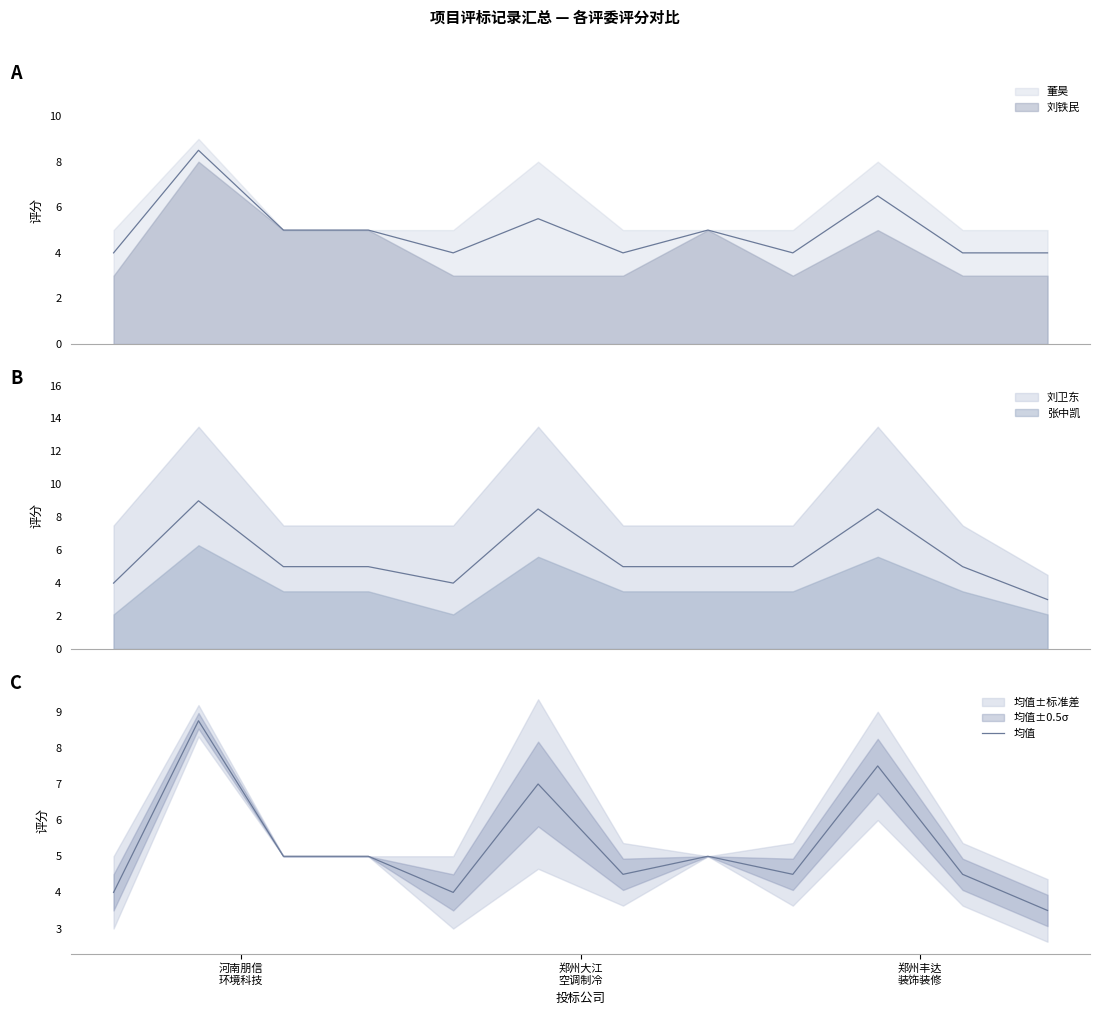

What is the change in value from 3 to 6?

-0.5